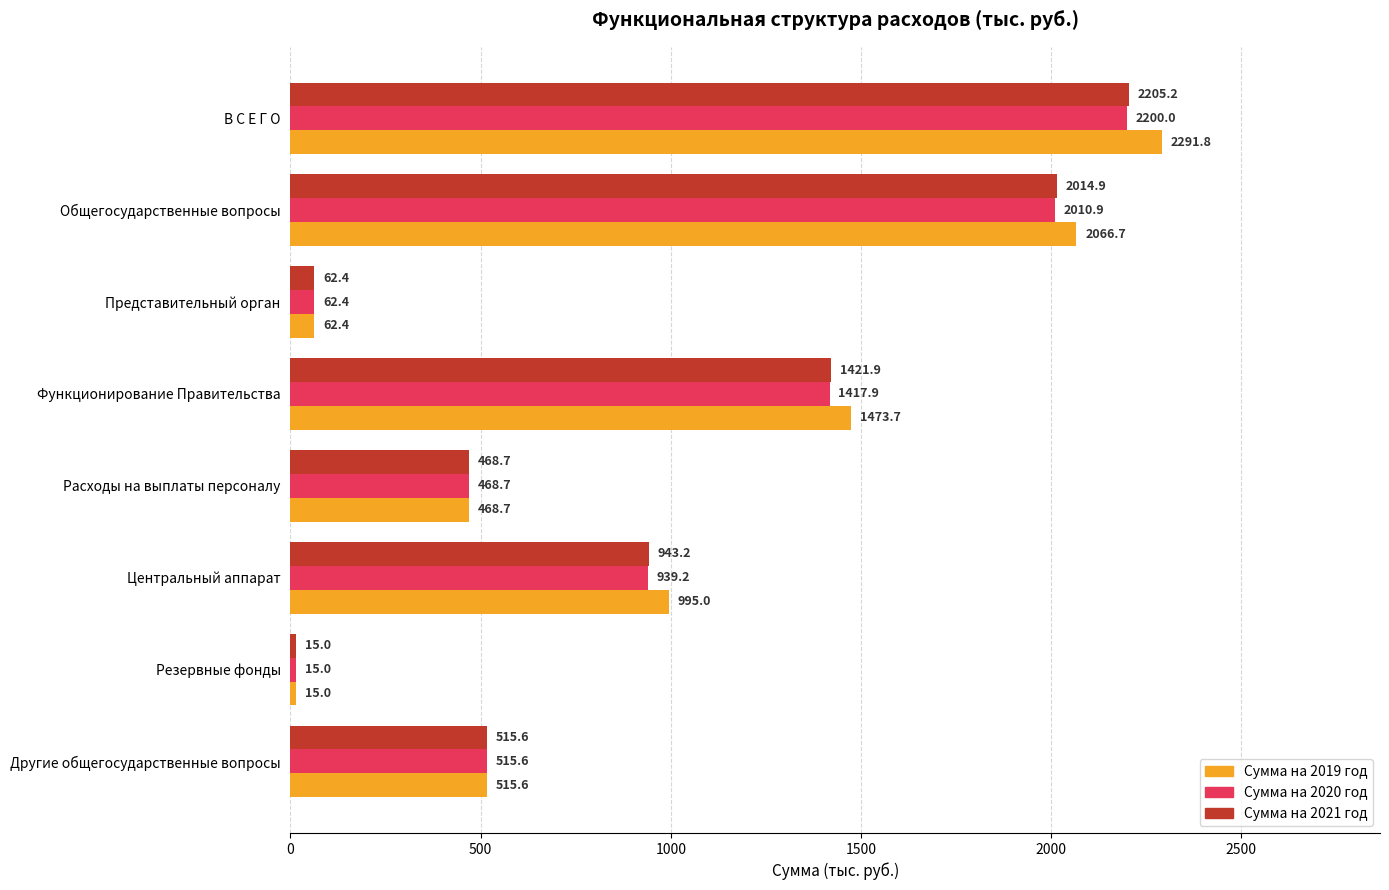

Which category has the lowest value in the Сумма на 2021 год series?

Резервные фонды